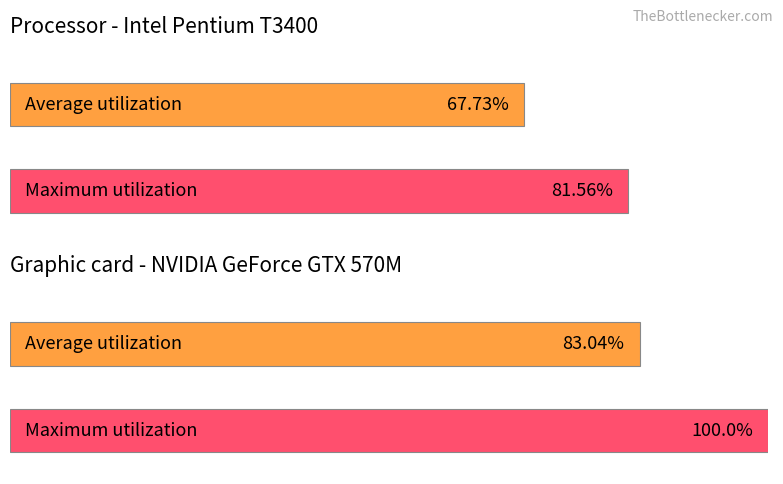

Which series has the largest total across all categories?

Maximum utilization